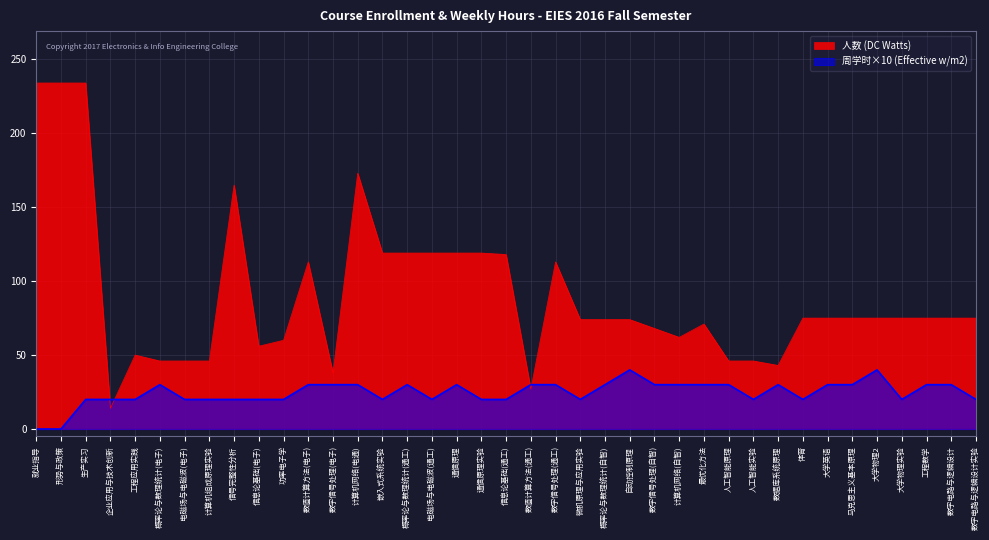

At which category does the chart reach its minimum across all series?

就业指导